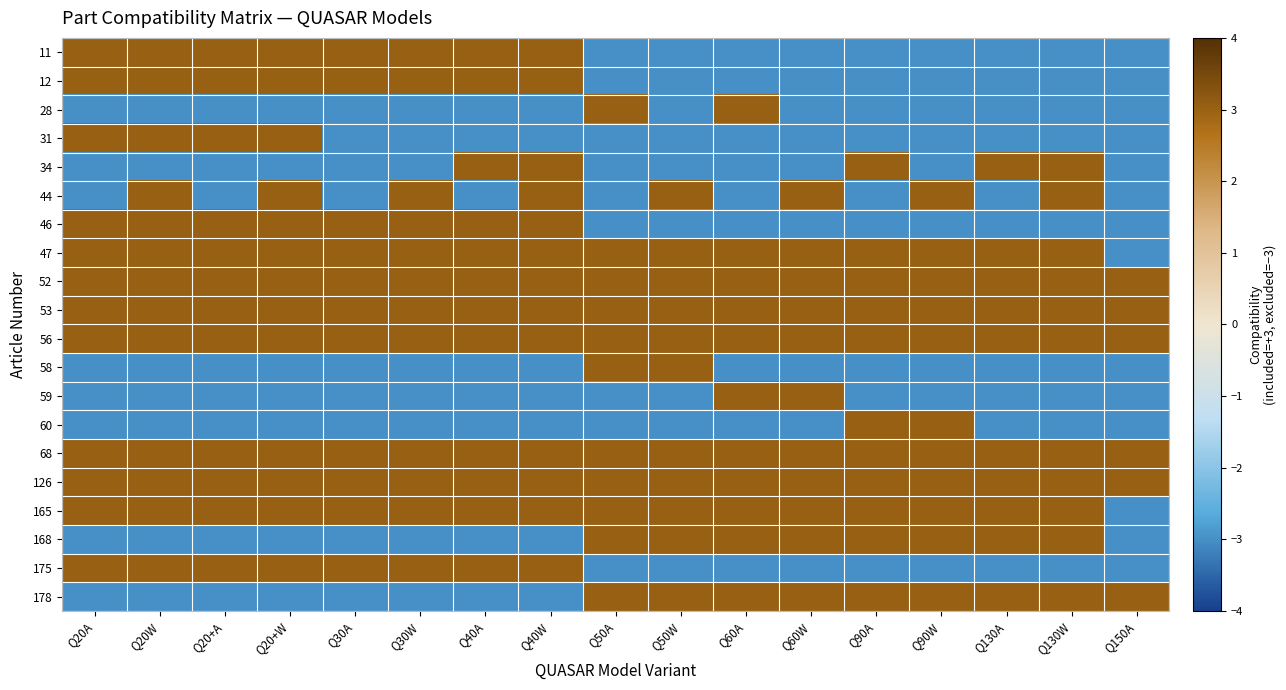

Which label corresponds to the largest value in the chart?

Q20A